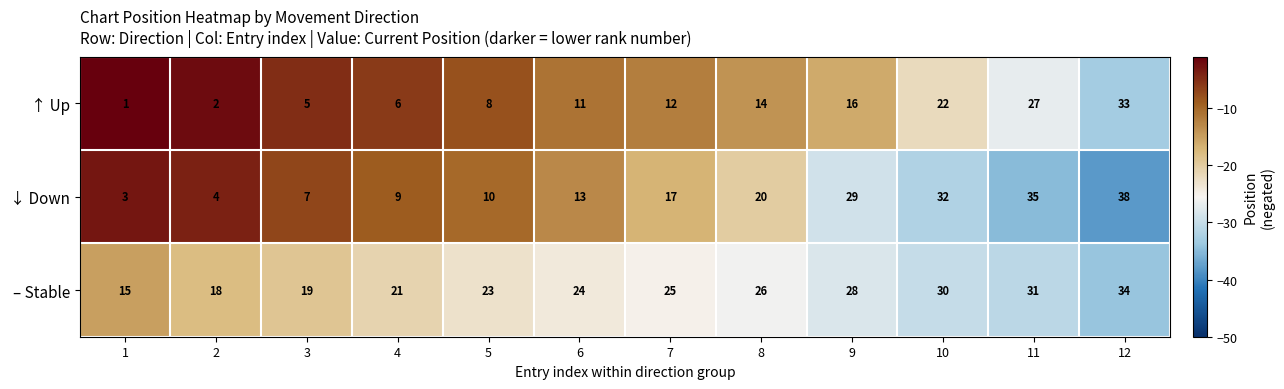

Rank the series by their maximum value, from highest to lowest.

↓ Down, – Stable, ↑ Up